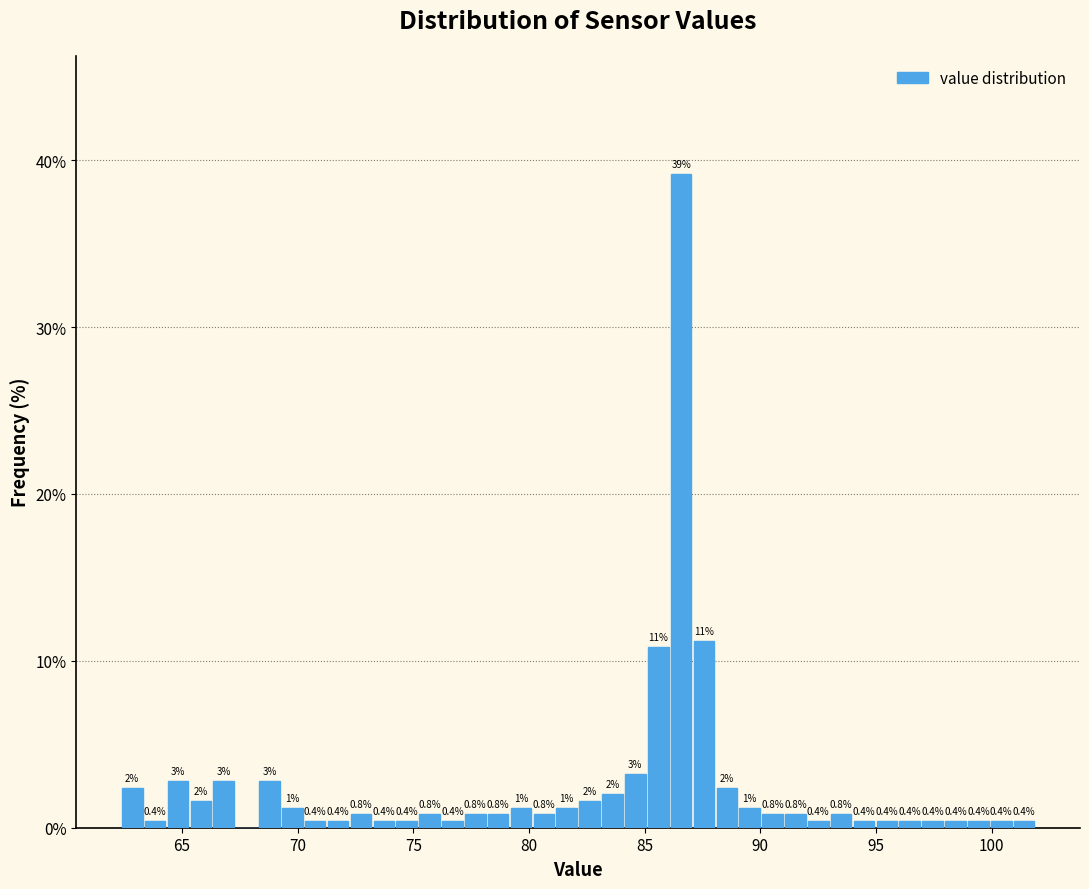

Read against the x-axis, roughly where is the centre of the tallest bar?

86.5